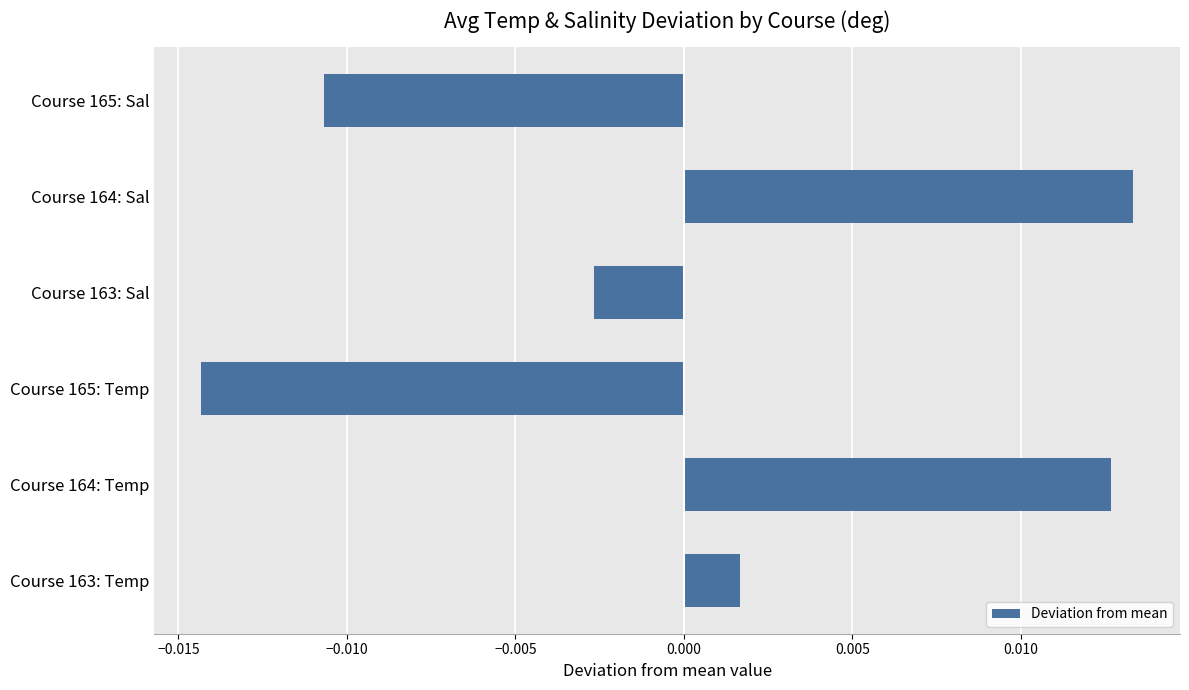

Which category has the lowest value across all series?

Course 165: Temp